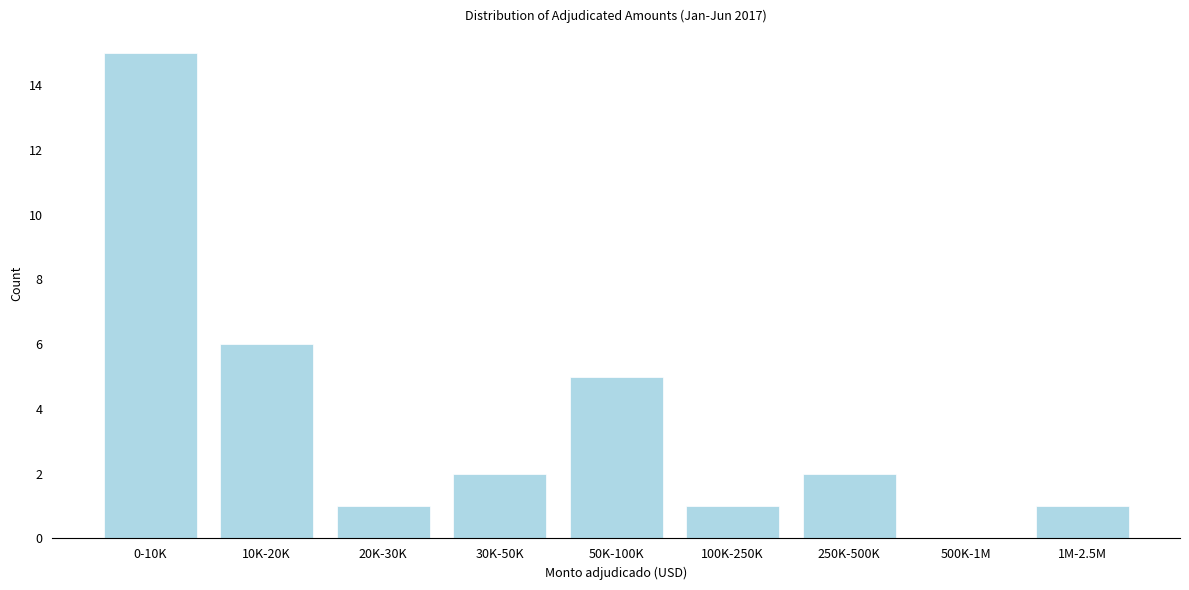

Reading right to left, transcribe all the data shown in this chart.

1M-2.5M=1	500K-1M=0	250K-500K=2	100K-250K=1	50K-100K=5	30K-50K=2	20K-30K=1	10K-20K=6	0-10K=15